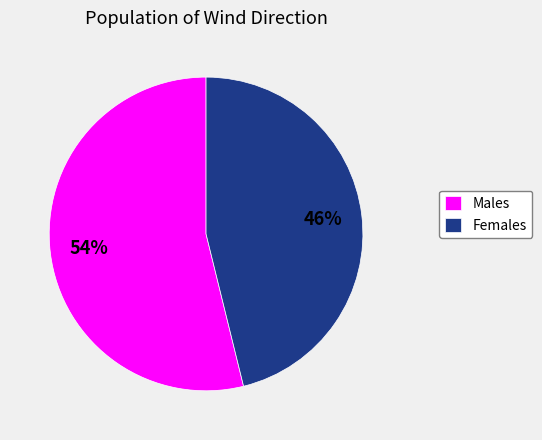

To the nearest percent, what percentage of the pie is Males?

54%